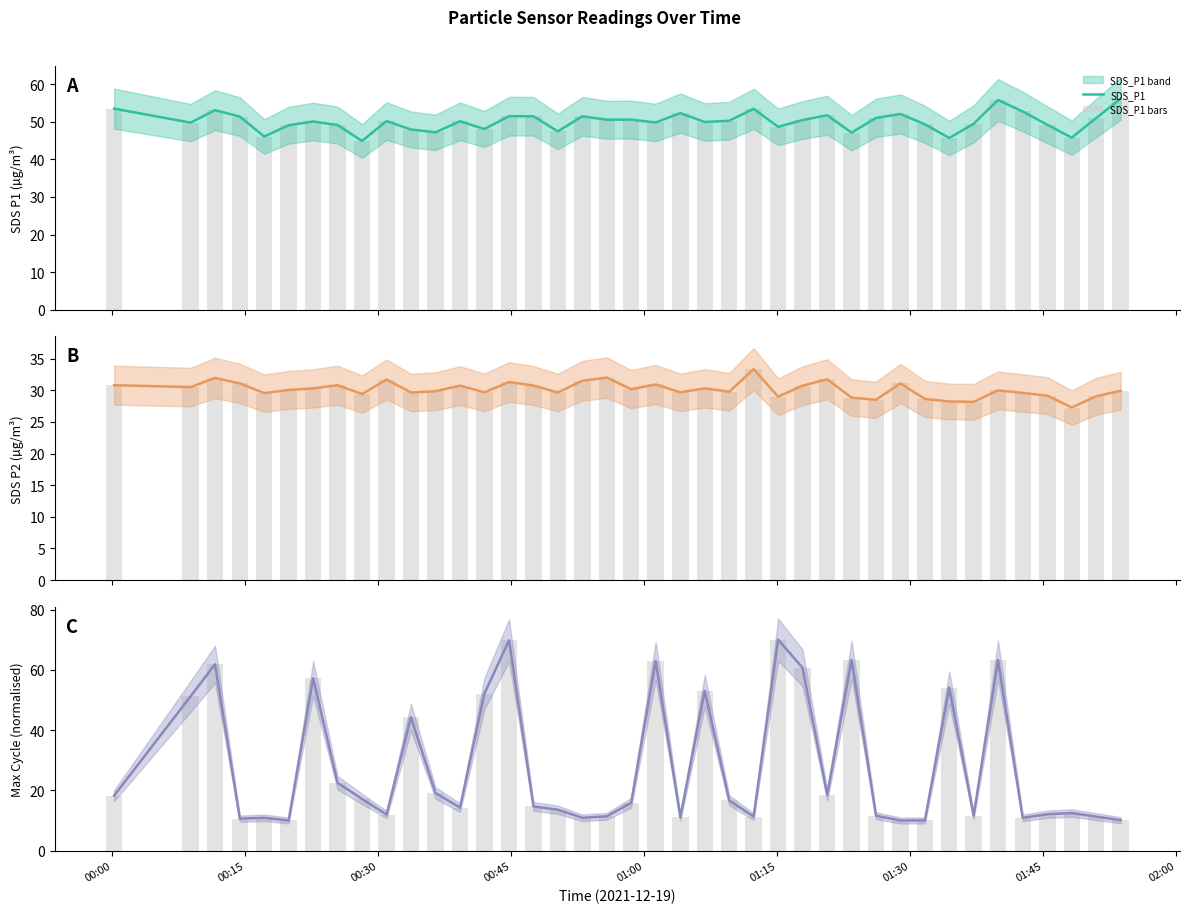

What is the sum of all Max_cycle values?

1122.6